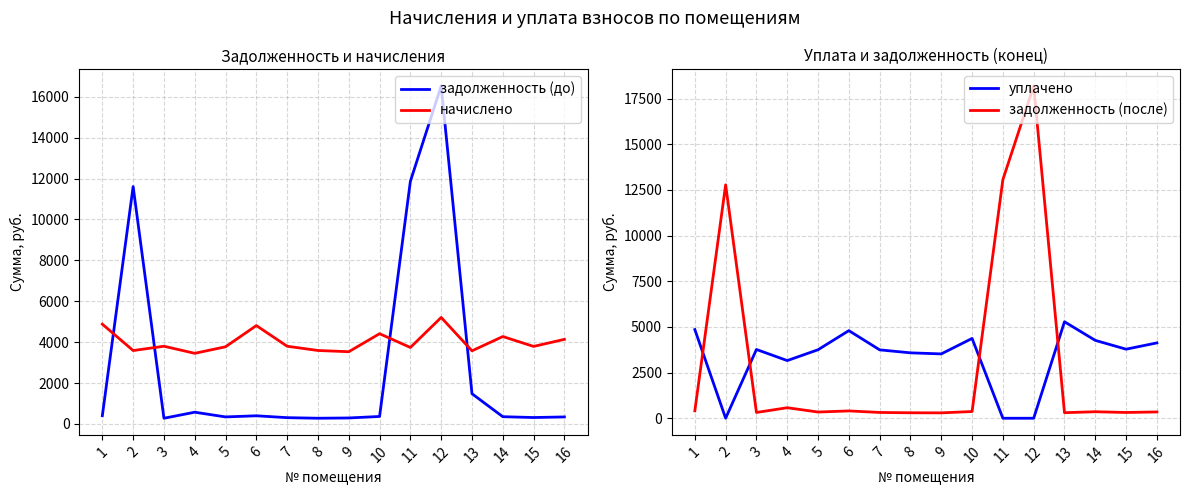

The value of начислено at 16 is 2273.7. True or false?

False